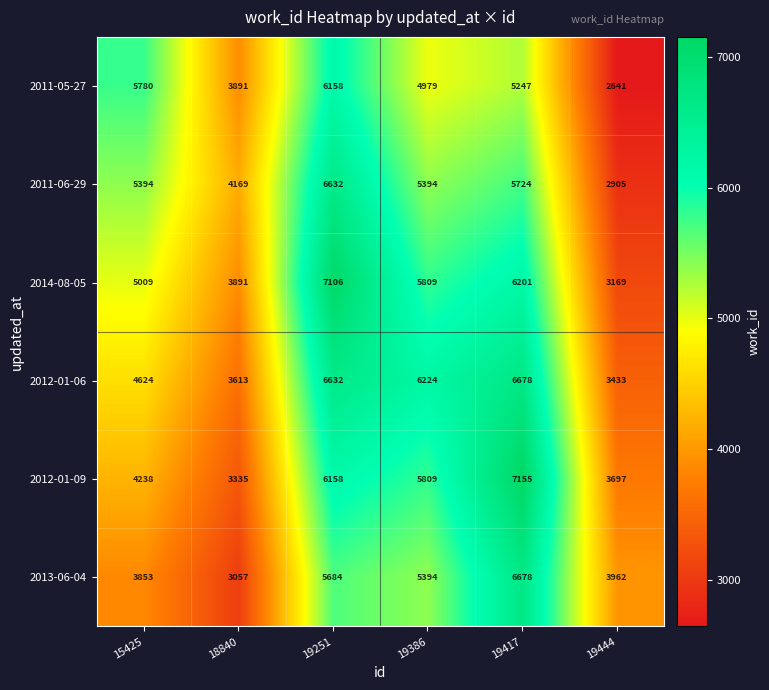

List the labels in order of 2014-08-05 value, largest first.

19251, 19417, 19386, 15425, 18840, 19444